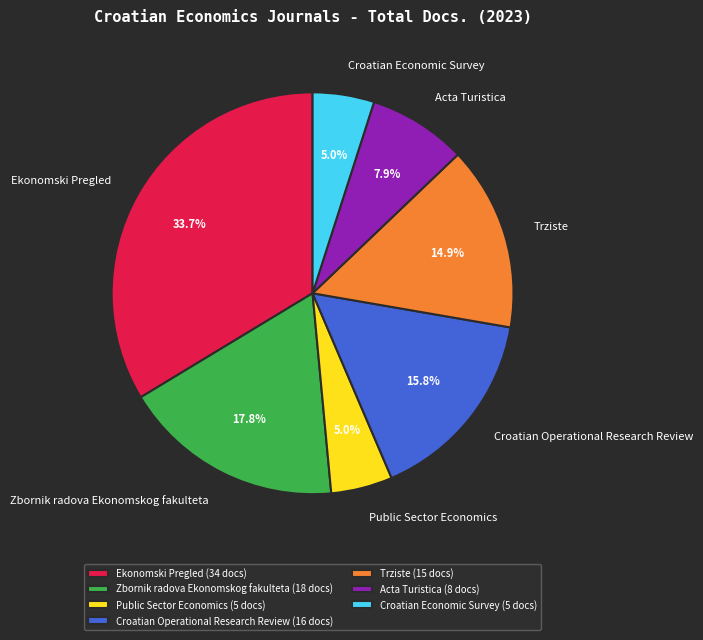

How many segments does this pie chart have?

7